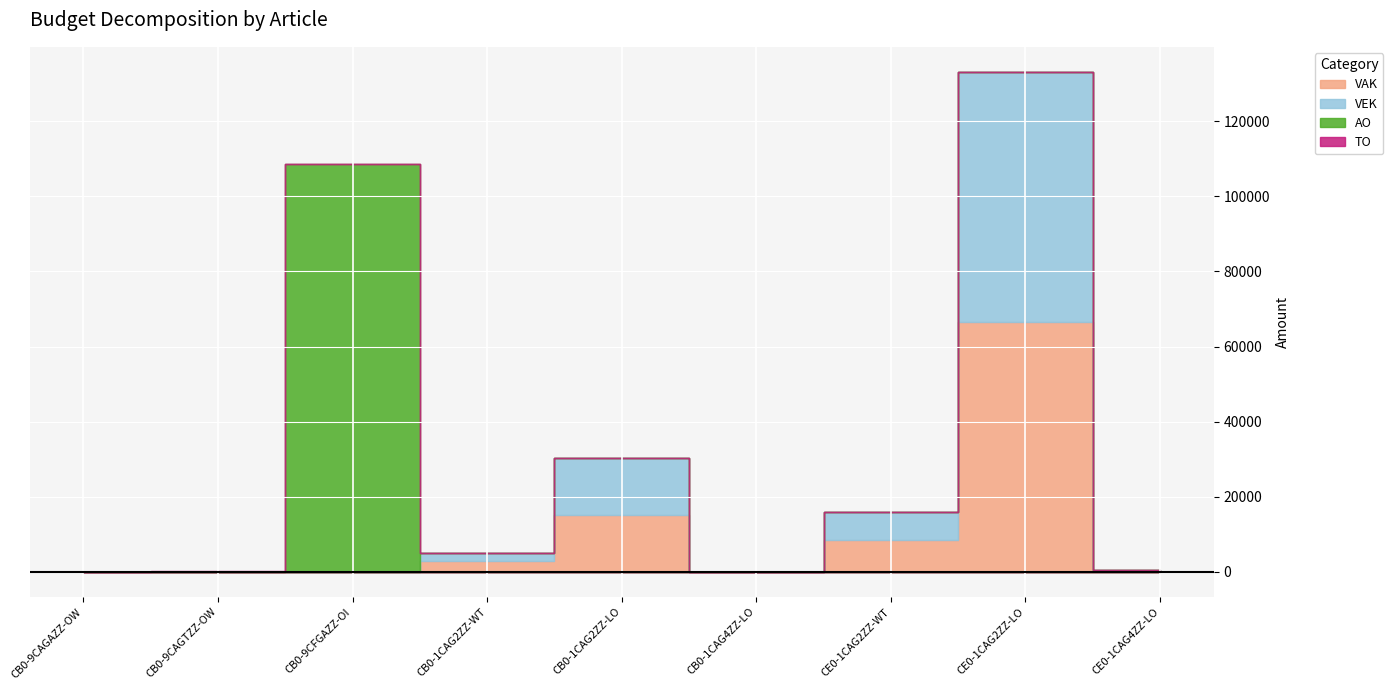

Which series has the largest range (max minus min)?

AO